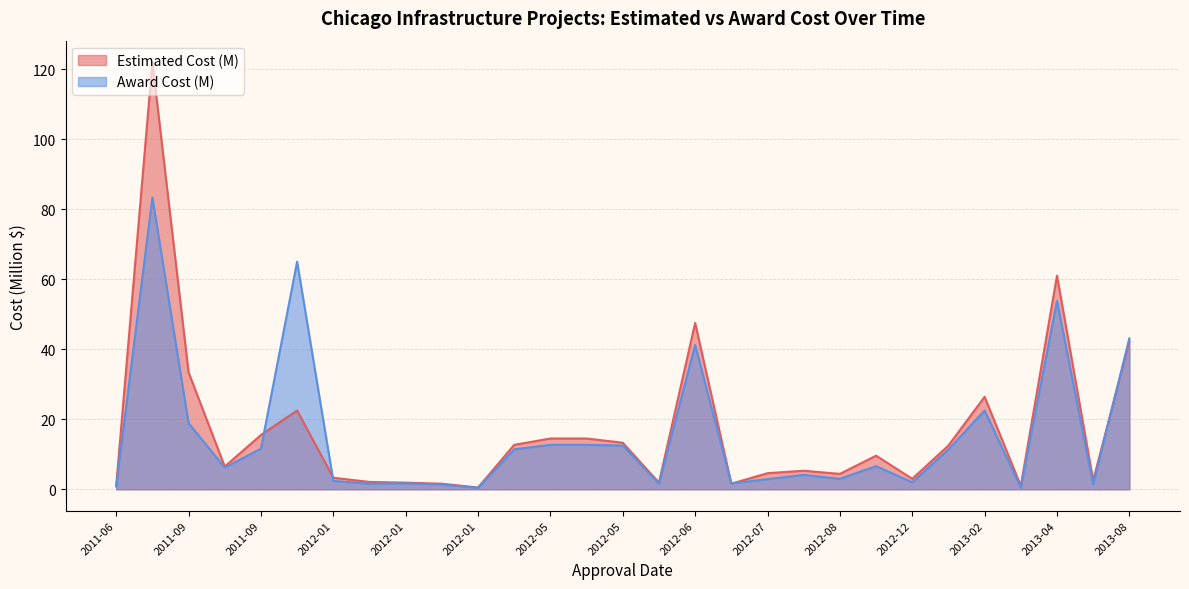

Rank the series by their maximum value, from highest to lowest.

Estimated Cost (M), Award Cost (M)